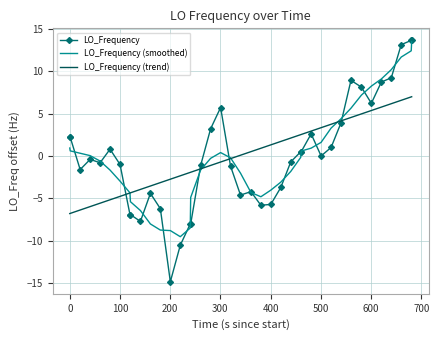

What is the maximum value for LO_Frequency?

13.6